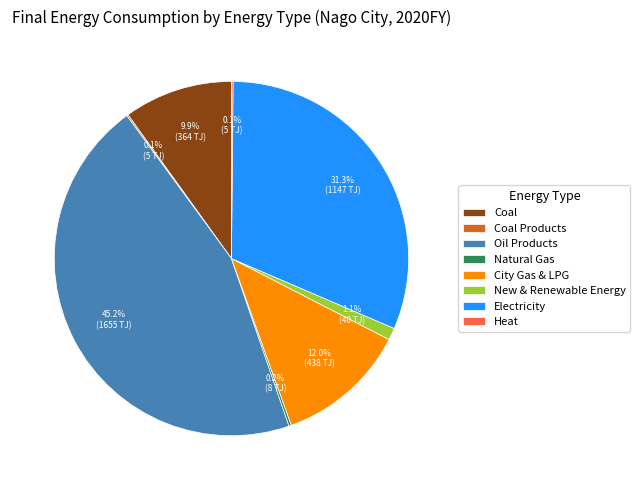

Which has a higher value, City Gas & LPG or Coal?

City Gas & LPG